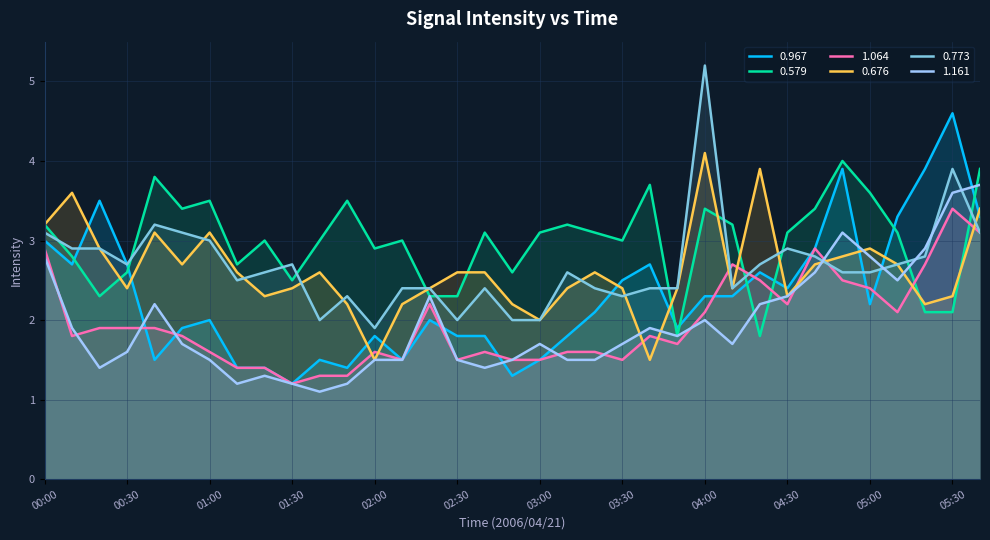

At 02:30, list the series in order from largest to smallest.

0.676, 0.579, 0.773, 0.967, 1.064, 1.161